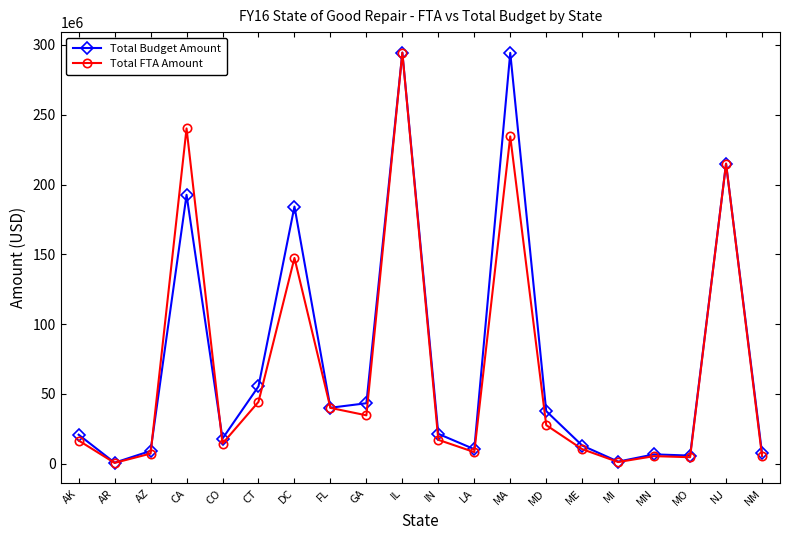

Does the chart have visible grid lines?

No